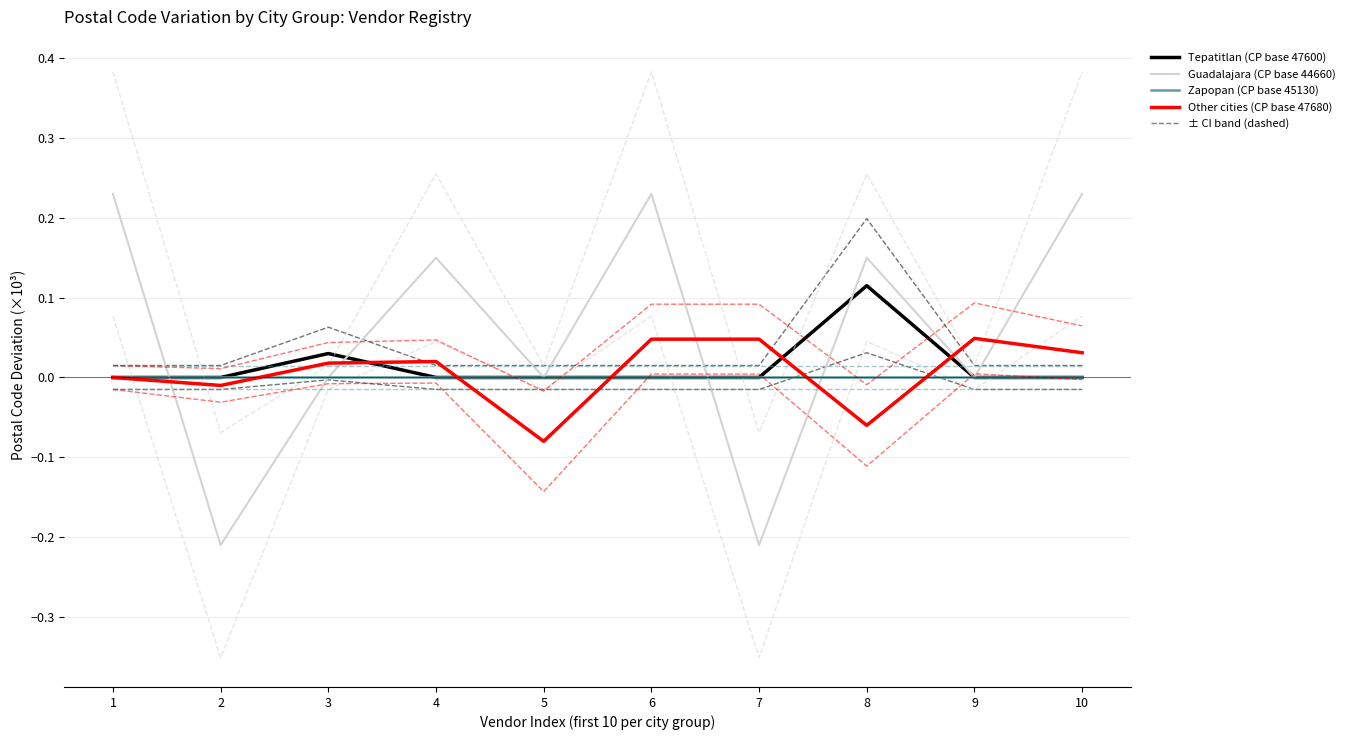

Where do Zapopan and Other first cross each other?

2 and 3